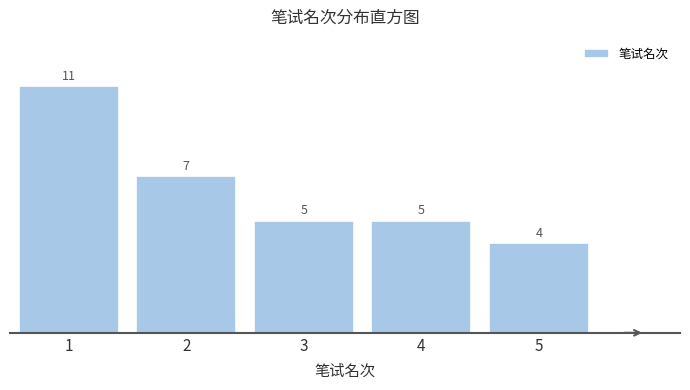

Reading right to left, what are all the values shown in this chart?

4	5	5	7	11